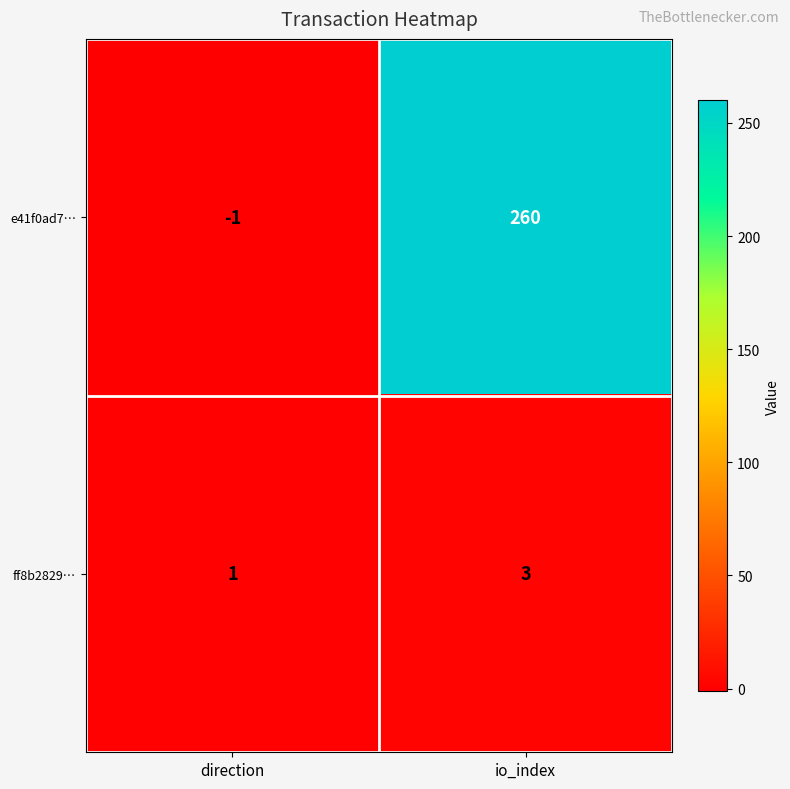

How many categories are shown in the chart?

2